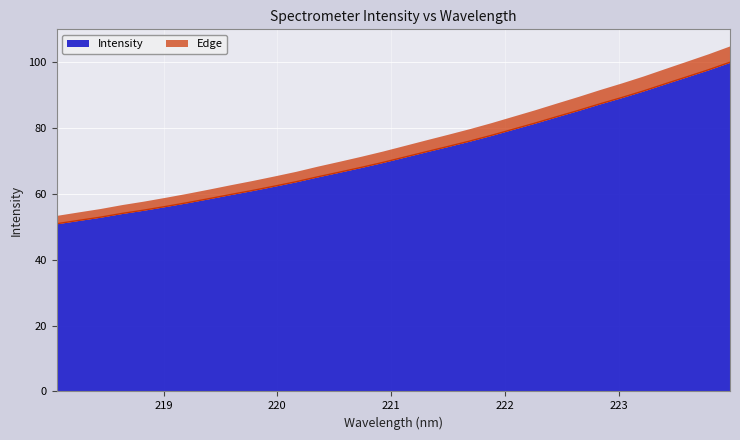

Reading left to right, what are all the values shown in this chart?

218.0596=50.9	218.2508=51.9	218.442=52.9	218.6332=54.1	218.8244=55.1	219.0156=56.2	219.2067=57.3	219.3979=58.6	219.589=59.8	219.7801=61.0	219.9712=62.3	220.1623=63.7	220.3533=65.2	220.5444=66.6	220.7354=68.0	220.9264=69.6	221.1174=71.2	221.3083=72.8	221.4993=74.4	221.6902=76.0	221.8812=77.8	222.0721=79.6	222.263=81.5	222.4538=83.4	222.6447=85.3	222.8355=87.4	223.0264=89.3	223.2172=91.3	223.408=93.4	223.5987=95.6	223.7895=97.7	223.9802=100.0